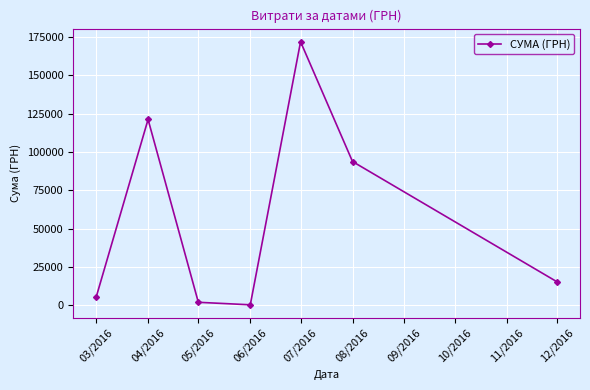

Reading left to right, list all the values displayed in this chart.

5139.0	121208.6	1874.1	240.0	171921.6	93755.5	15268.0